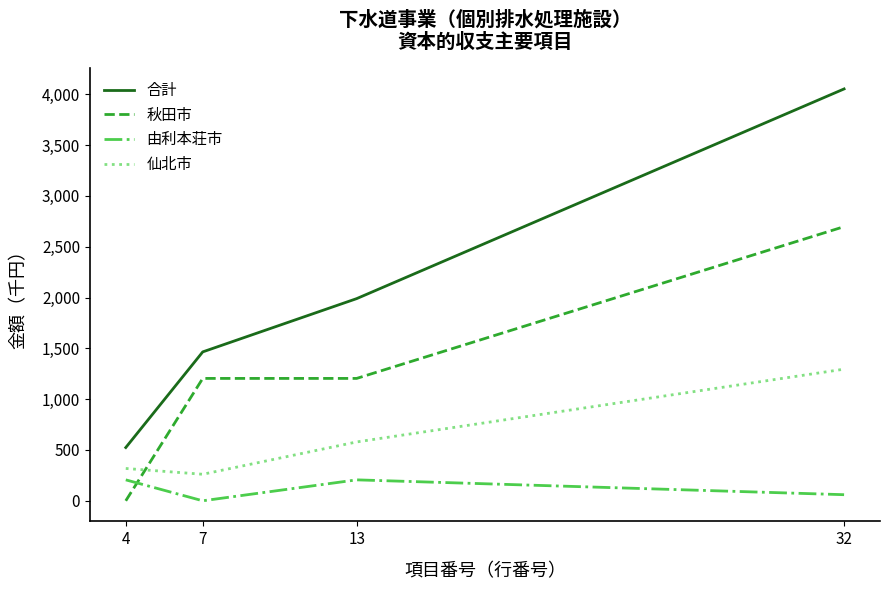

True or false: 秋田市 has more than 2 interior local peaks.

False